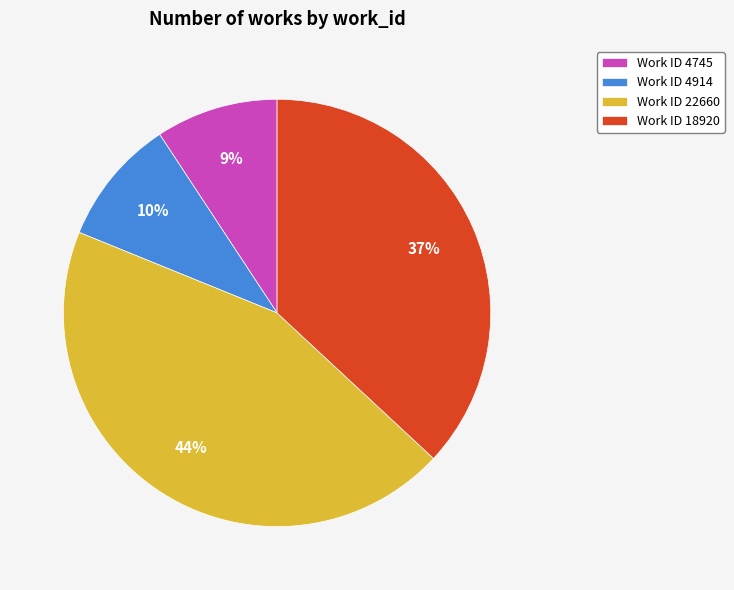

Between Work ID 4914 and Work ID 18920, which is larger?

Work ID 18920